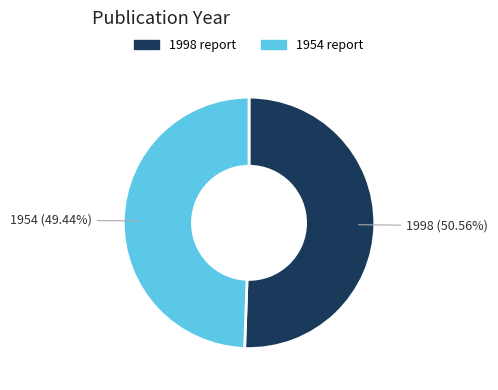

To the nearest percent, what portion does 1954 report represent?

49%